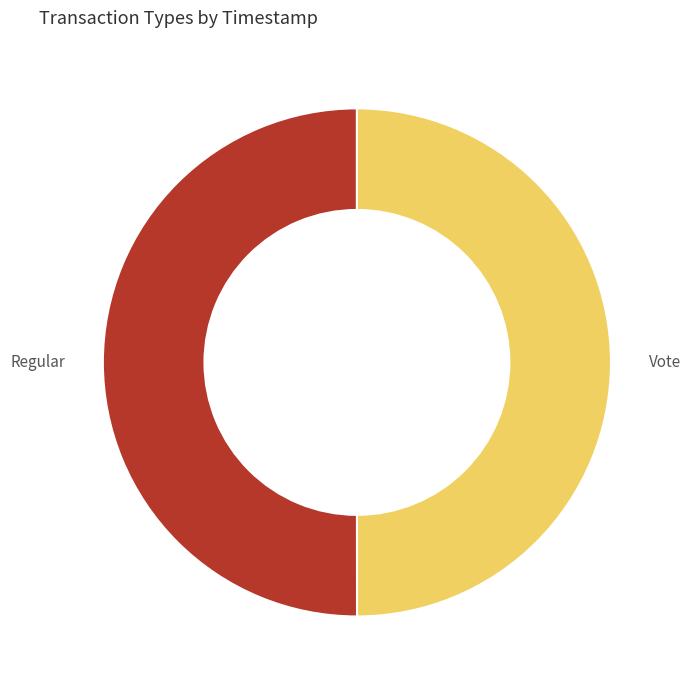

The Vote slice represents 42% of the pie. True or false?

False